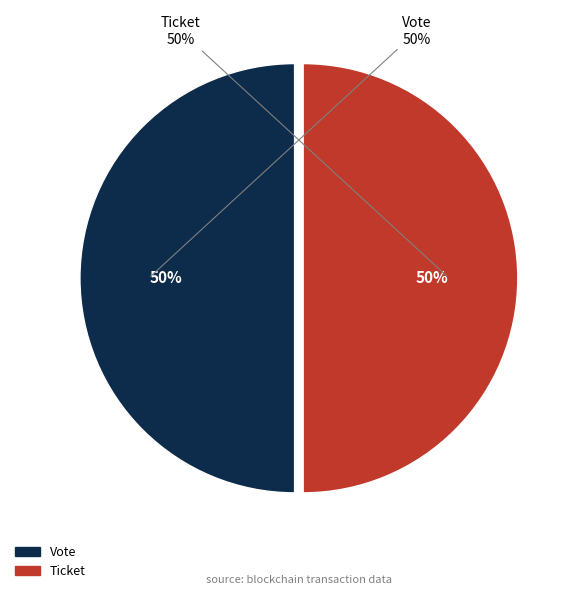

Rank the categories by value from lowest to highest.

Ticket, Vote